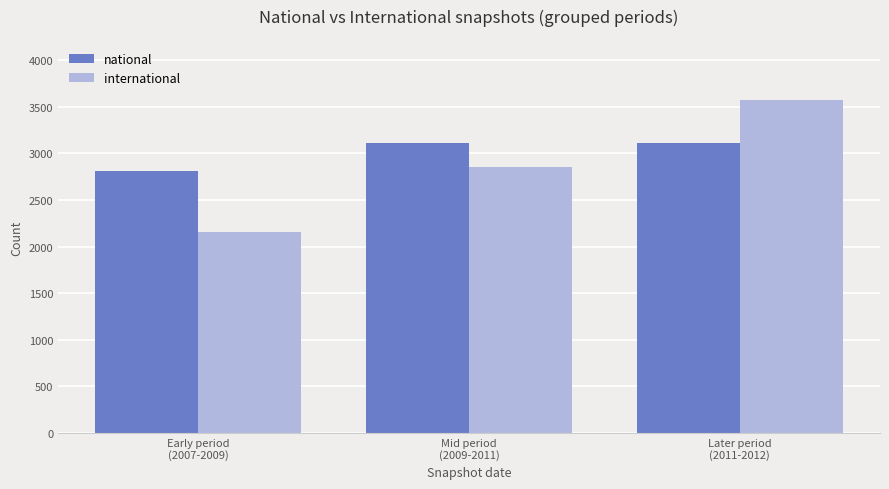

How many distinct data groups are displayed?

2